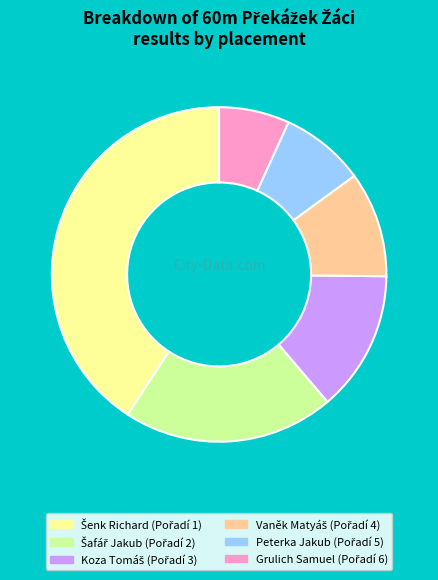

The Grulich Samuel slice represents 7% of the pie. True or false?

True